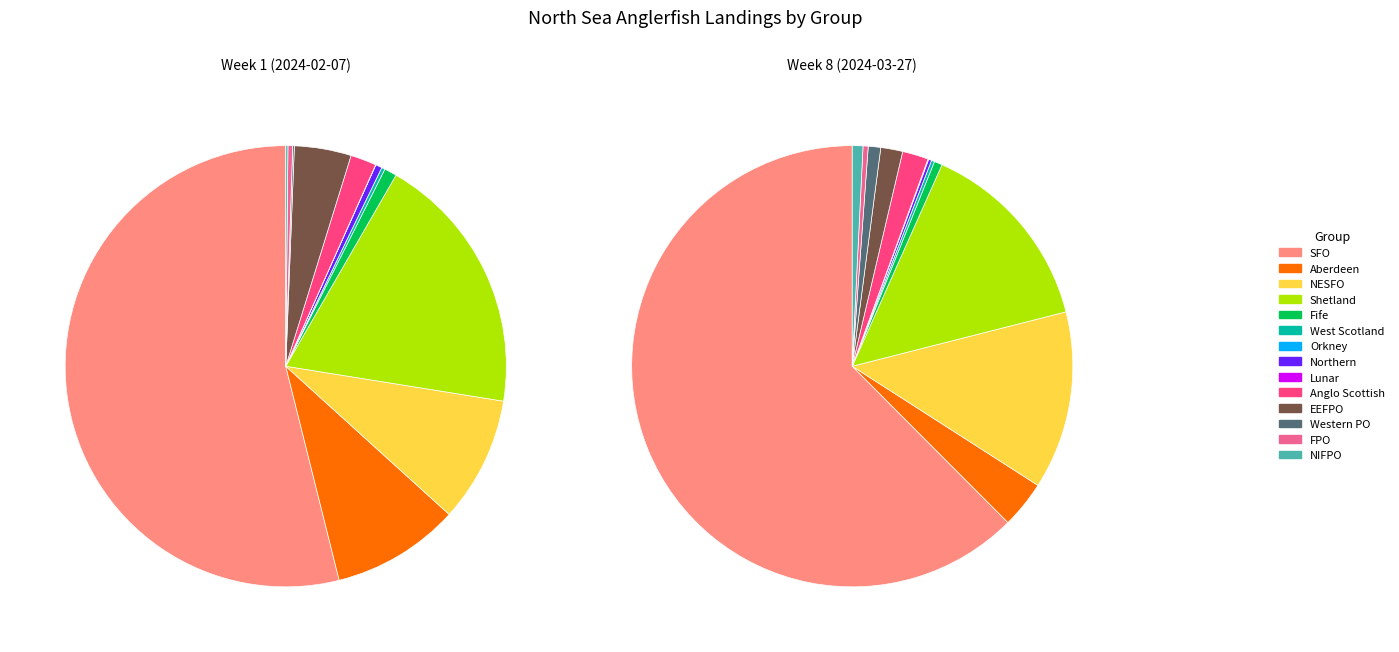

What is the majority slice?

SFO